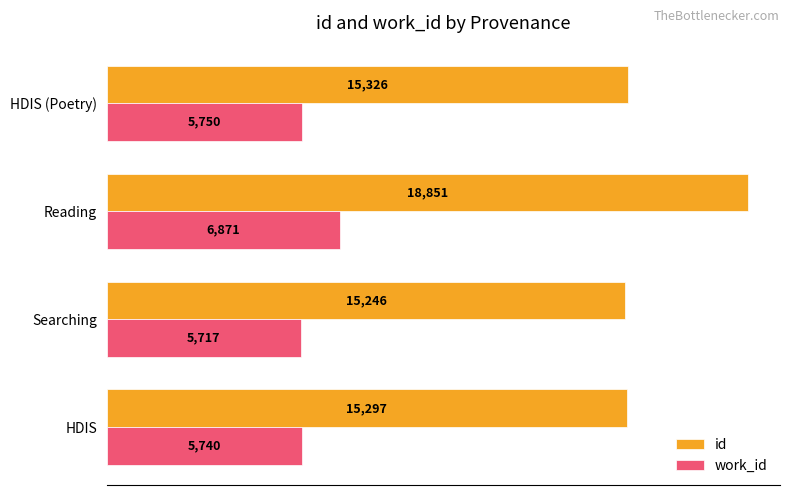

At how many categories does at least one series exceed 6235?

4